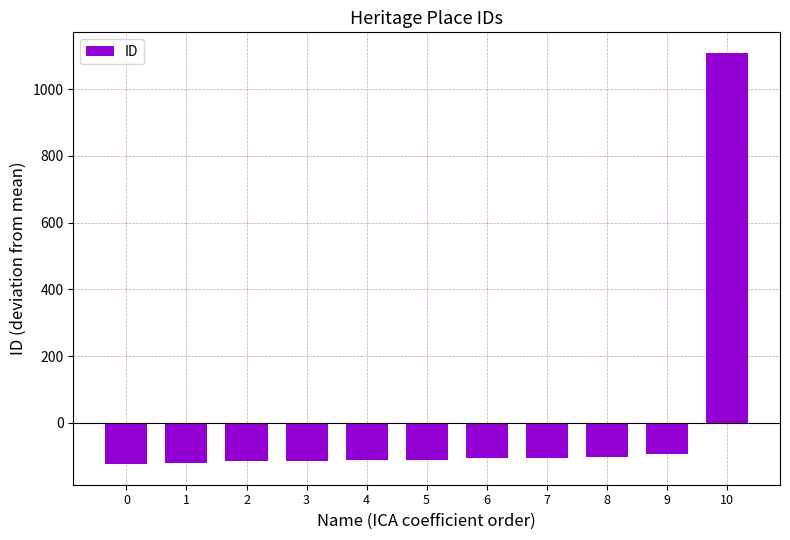

At which label is the value closest to 492?

9